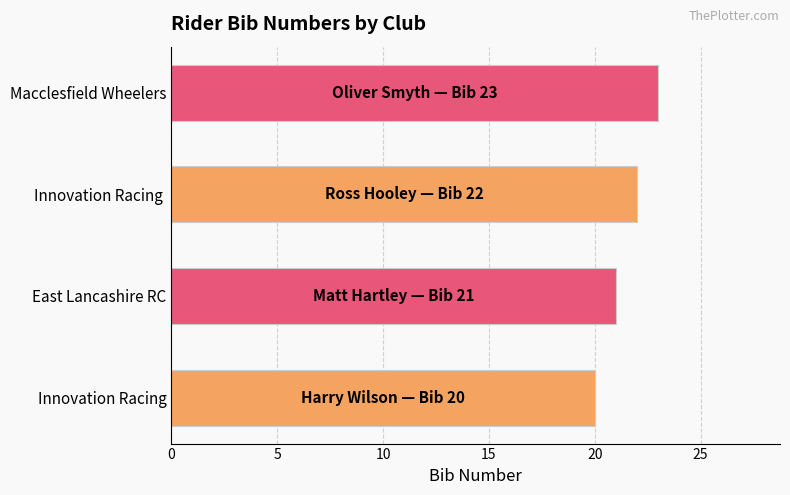

Rank the categories by value from lowest to highest.

Innovation Racing, East Lancashire RC, Innovation Racing , Macclesfield Wheelers